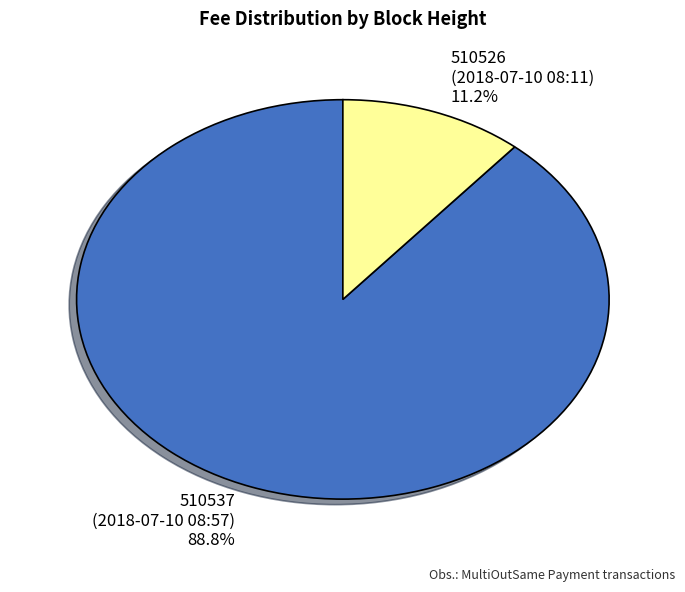

Rank the categories by value from lowest to highest.

510526 (2018-07-10 08:11), 510537 (2018-07-10 08:57)